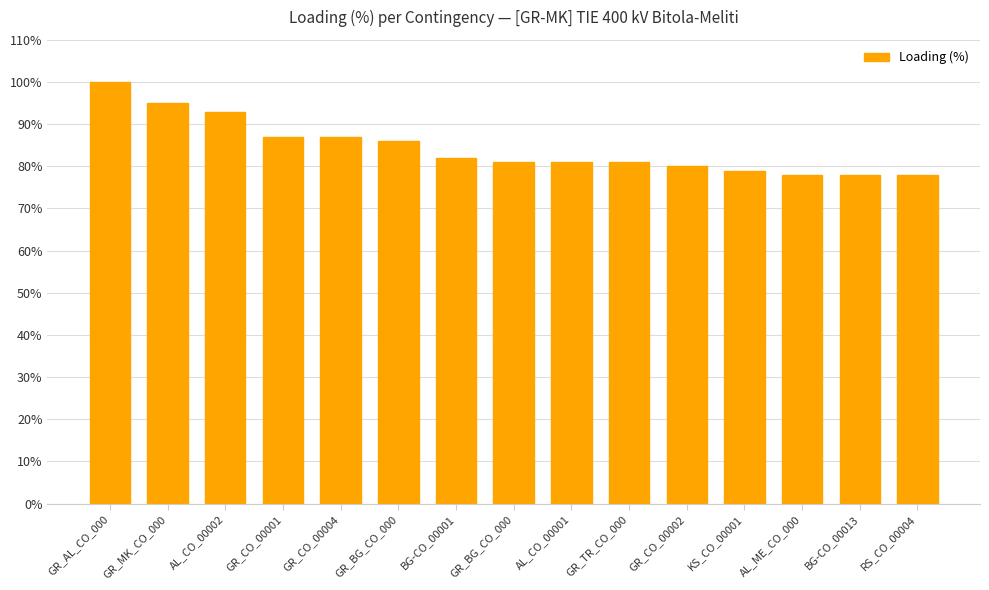

Which category has the lowest value across all series?

AL_ME_CO_000